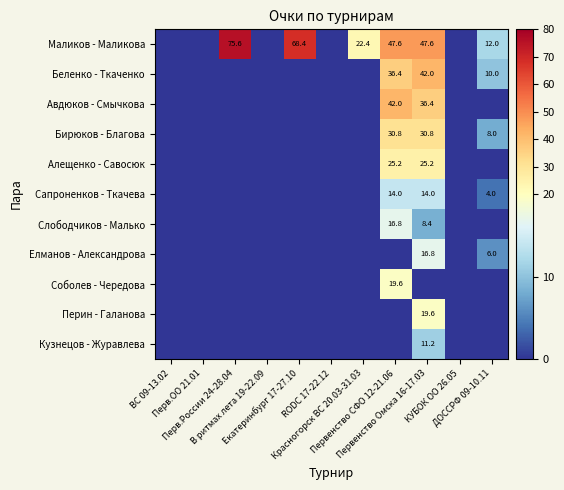

At which label is Авдюков - Смычкова closest to 21?

Первенство Омска 16-17.03